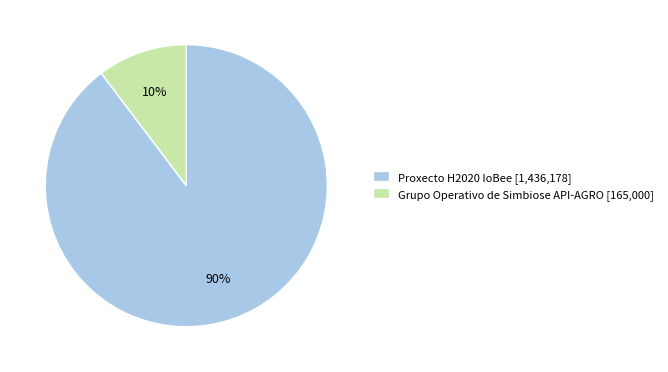

Rank the categories by value from lowest to highest.

Grupo Operativo de Simbiose API-AGRO, Proxecto H2020 IoBee